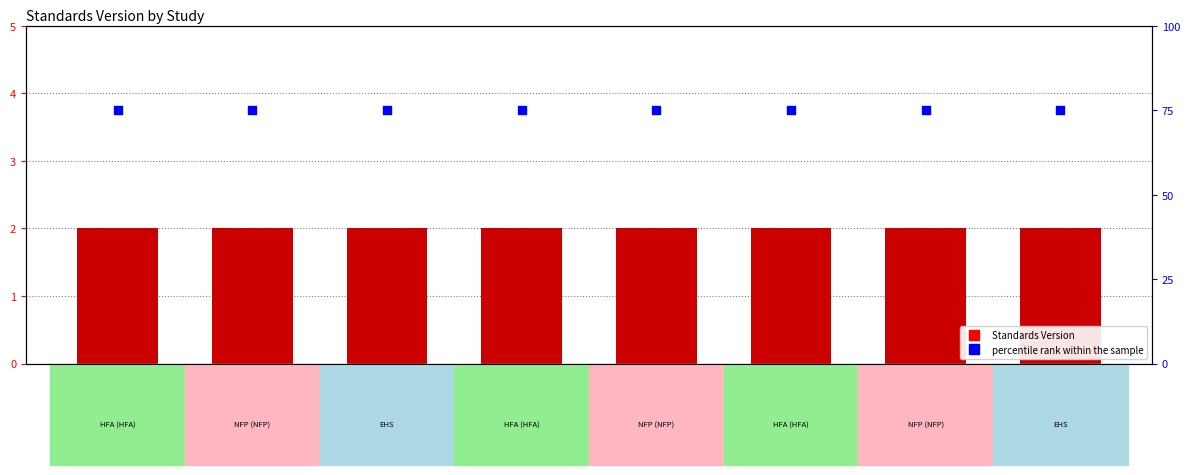

What are all the series names shown in the legend?

Standards Version, percentile rank within the sample